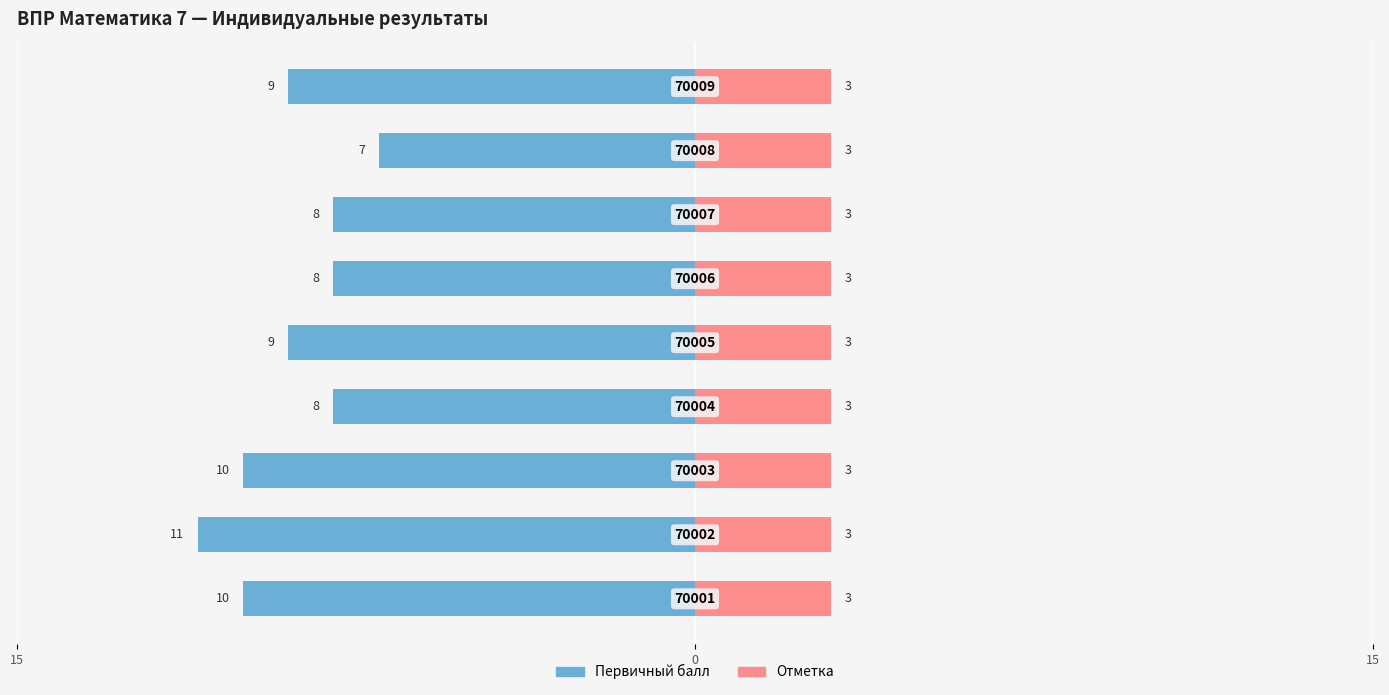

How many data points in Первичный балл are less than -9?

3